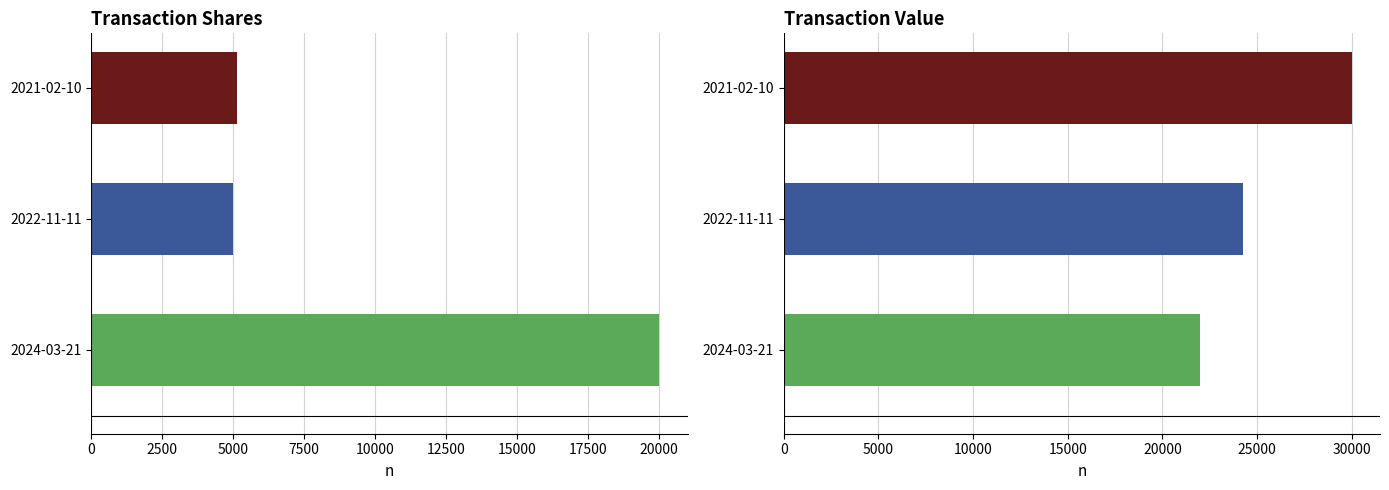

What is the difference between the highest and lowest values at 2024-03-21?

2000